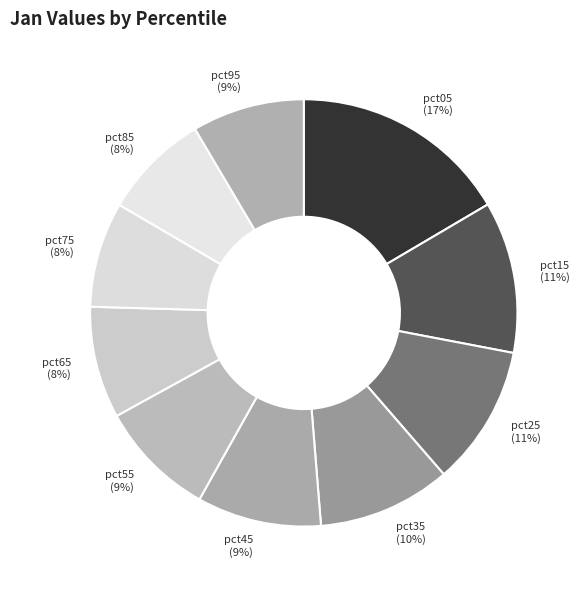

Approximately how many times larger is the value at pct85 compared to pct05?

0.5